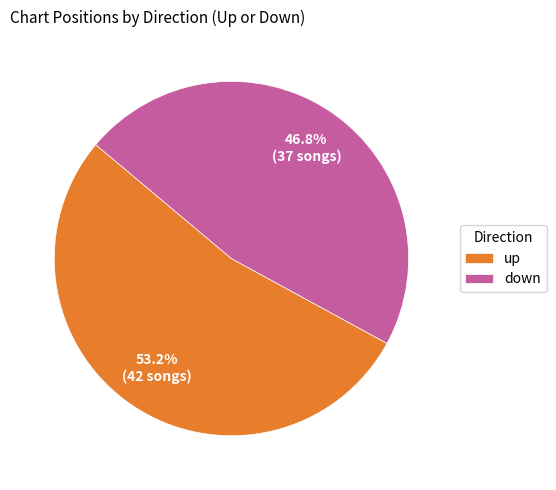

To the nearest percent, what percentage of the pie is up?

53%